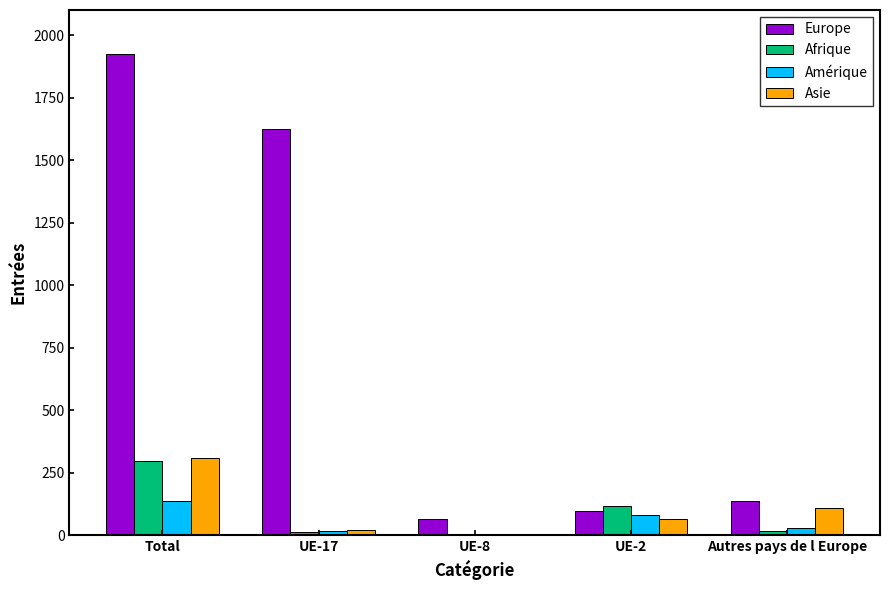

What is the sum of the Asie values at Autres pays de l Europe and UE-8?

110